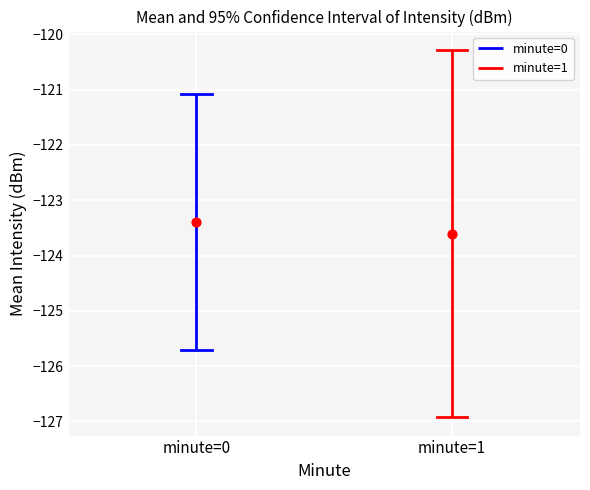

What are all the series names shown in the legend?

minute=0, minute=1